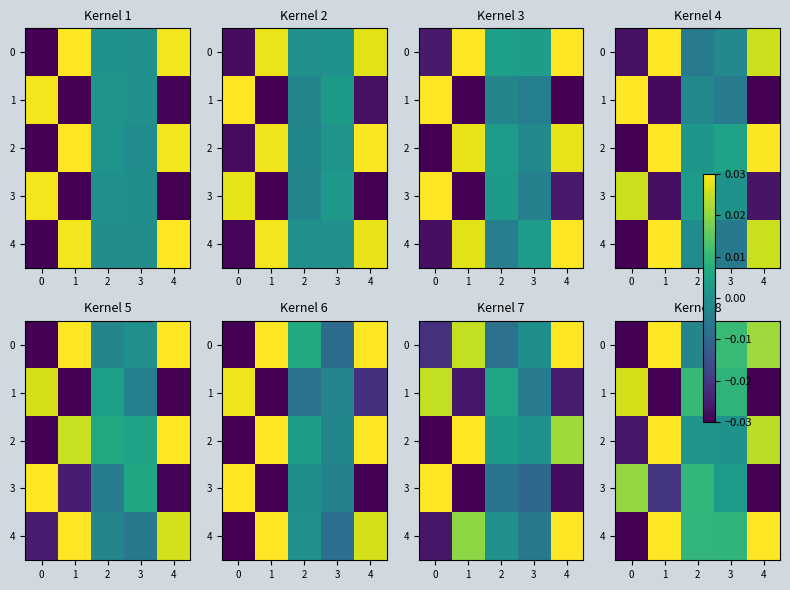

At which label is 1 closest to 0?

3